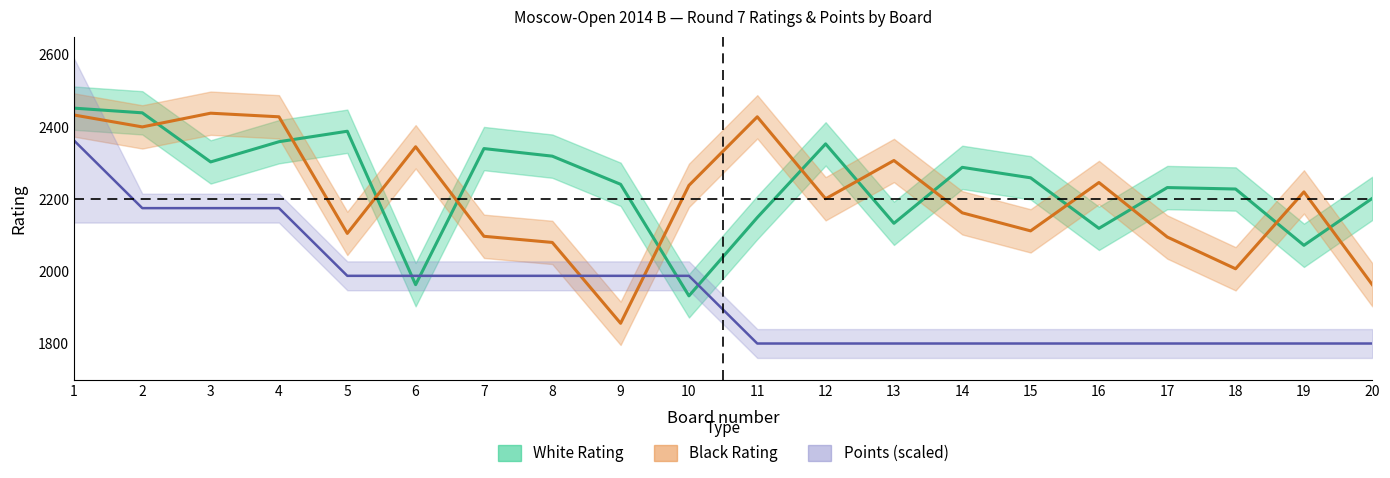

How many lines are shown in the chart?

3